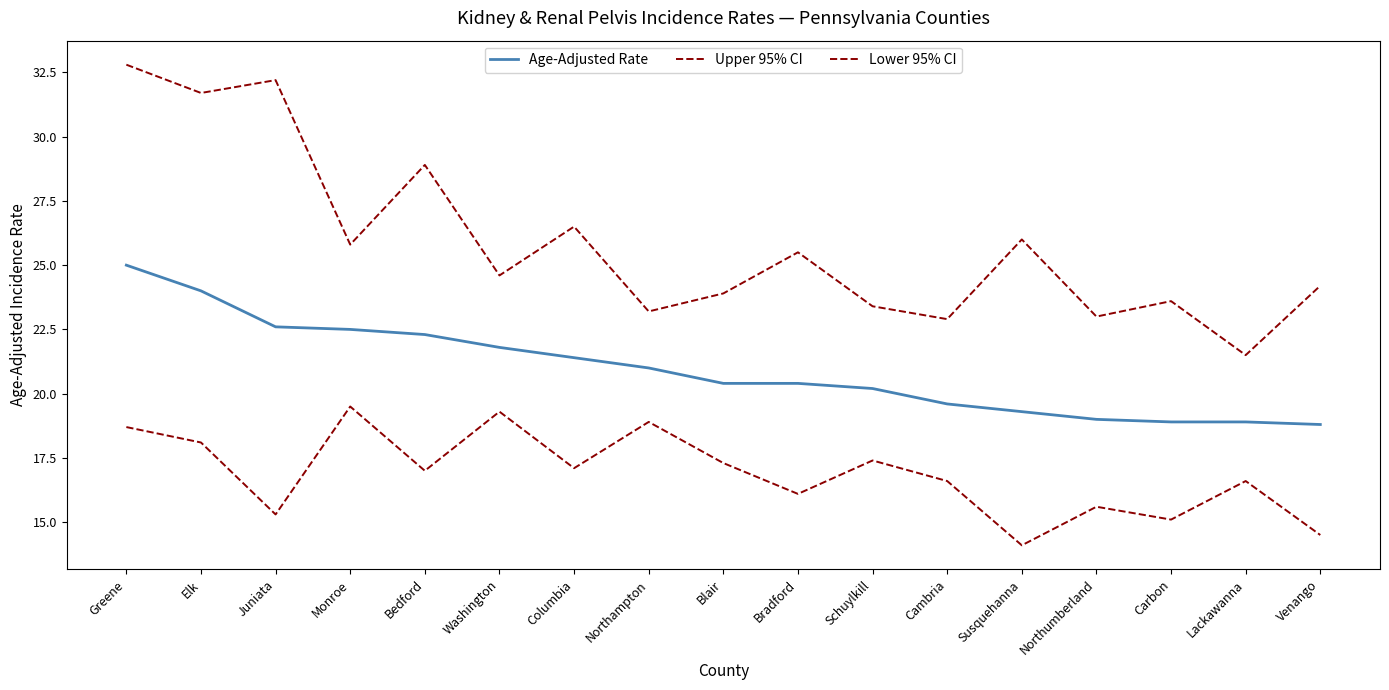

What is the value of the Age-Adjusted Rate point at the 3rd from the left?

22.6